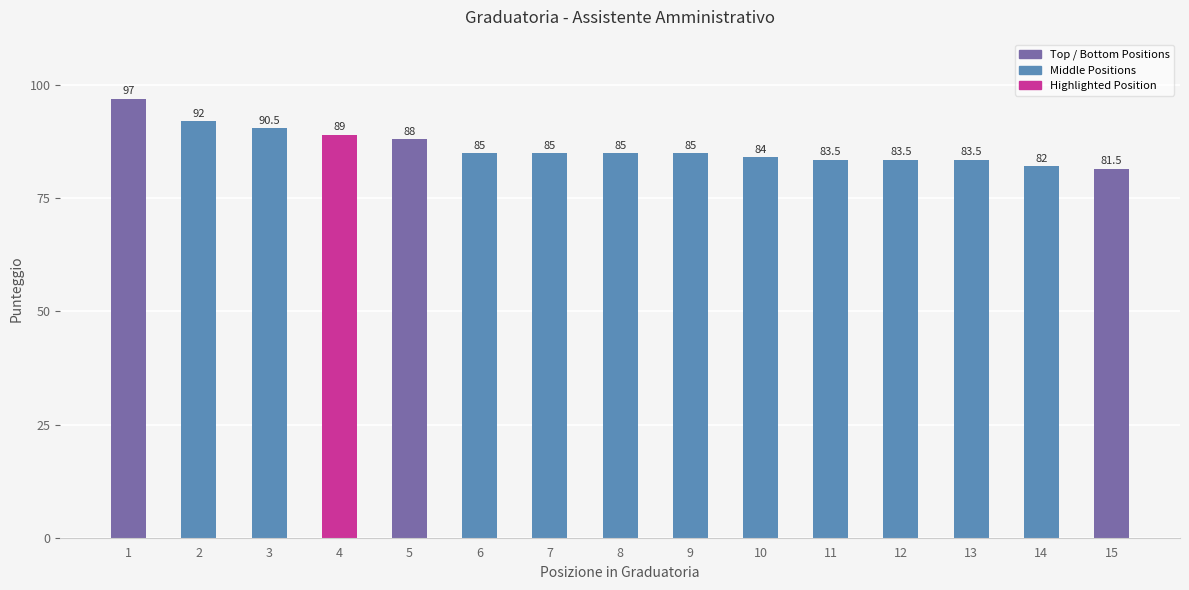

Which label corresponds to the largest value in the chart?

1